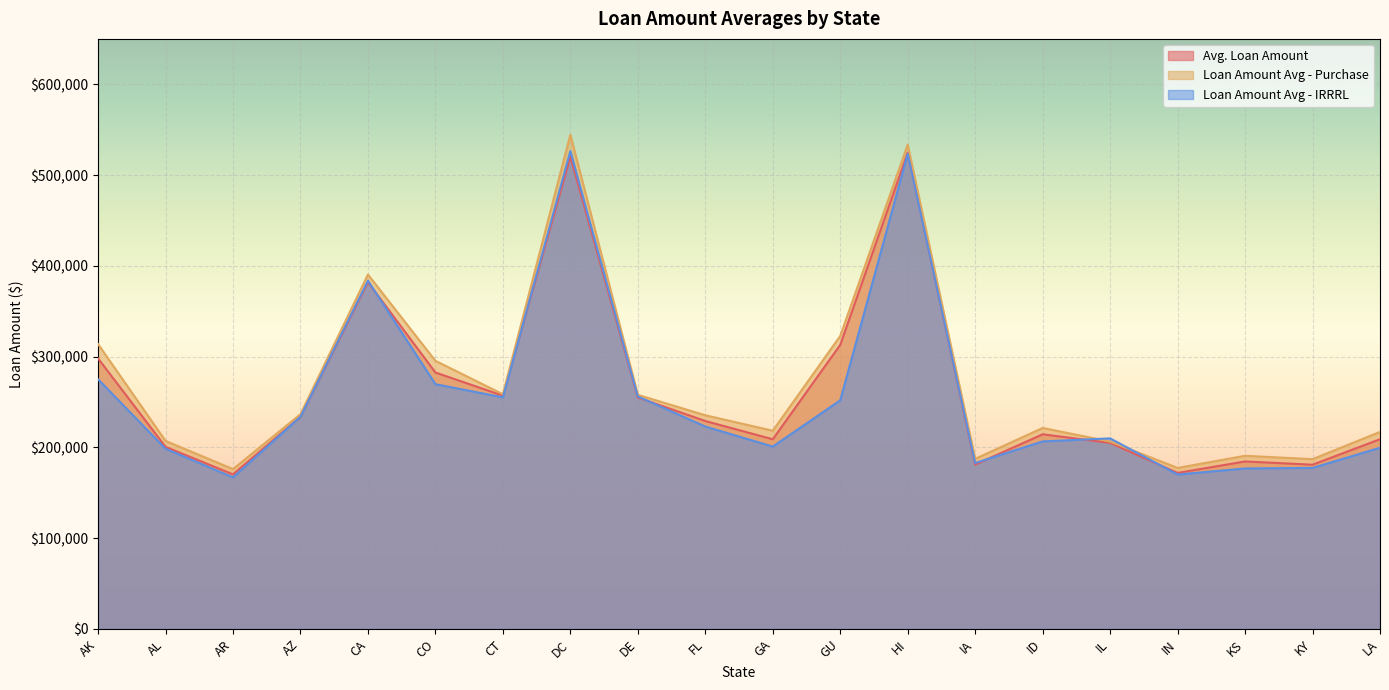

Rank the series by their maximum value, from lowest to highest.

Avg. Loan Amount, Loan Amount Avg - IRRRL, Loan Amount Avg - Purchase